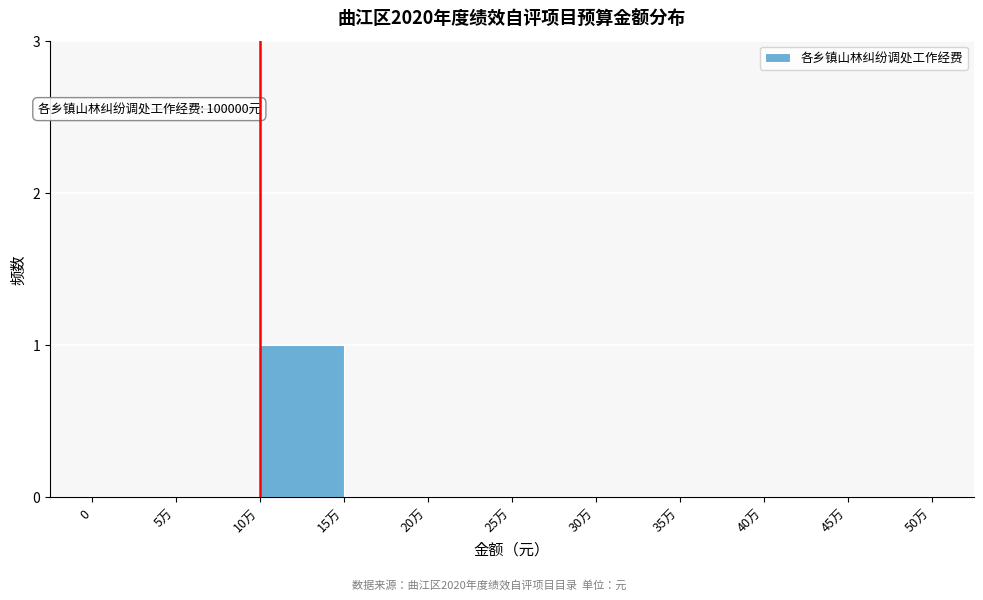

Reading left to right, transcribe all the data shown in this chart.

0=0	5万=0	10万=1	15万=0	20万=0	25万=0	30万=0	35万=0	40万=0	45万=0